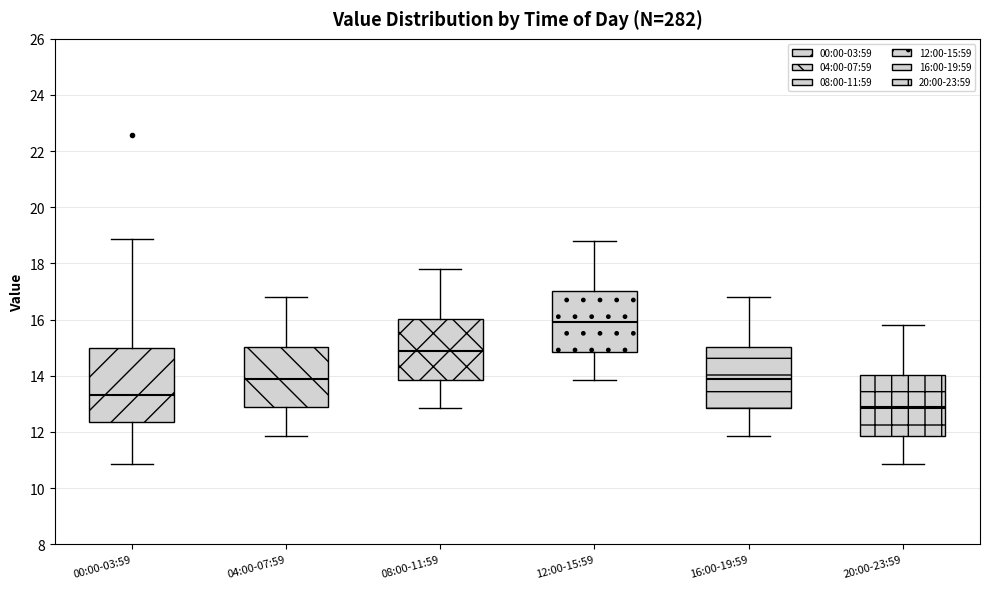

Which box's median line is the highest?

12:00-15:59